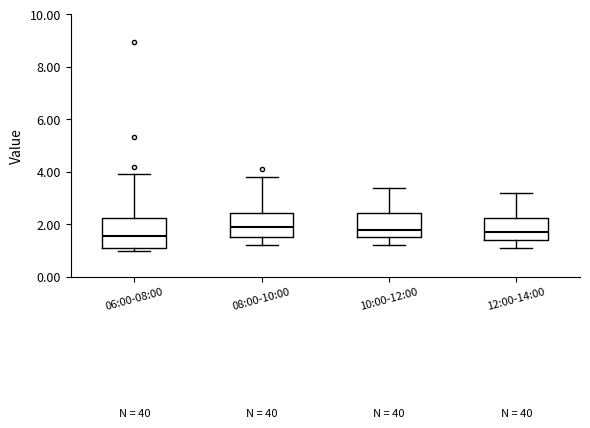

Comparing the boxes themselves (not the whiskers), which one is the tallest?

06:00-08:00